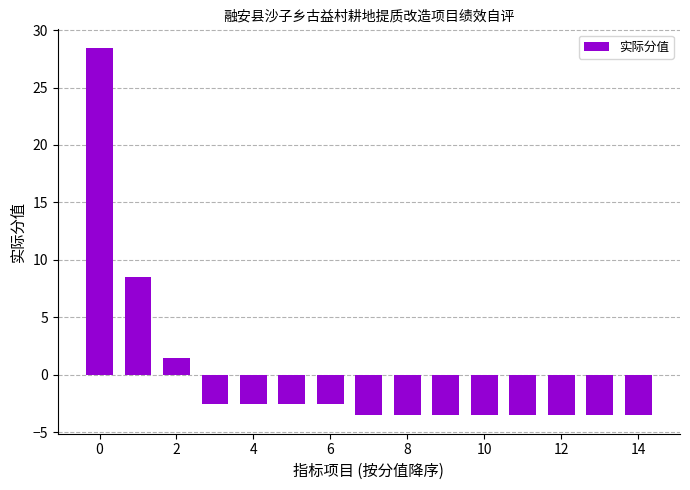

Reading left to right, list all the values displayed in this chart.

28.5	8.5	1.5	-2.5	-2.5	-2.5	-2.5	-3.5	-3.5	-3.5	-3.5	-3.5	-3.5	-3.5	-3.5